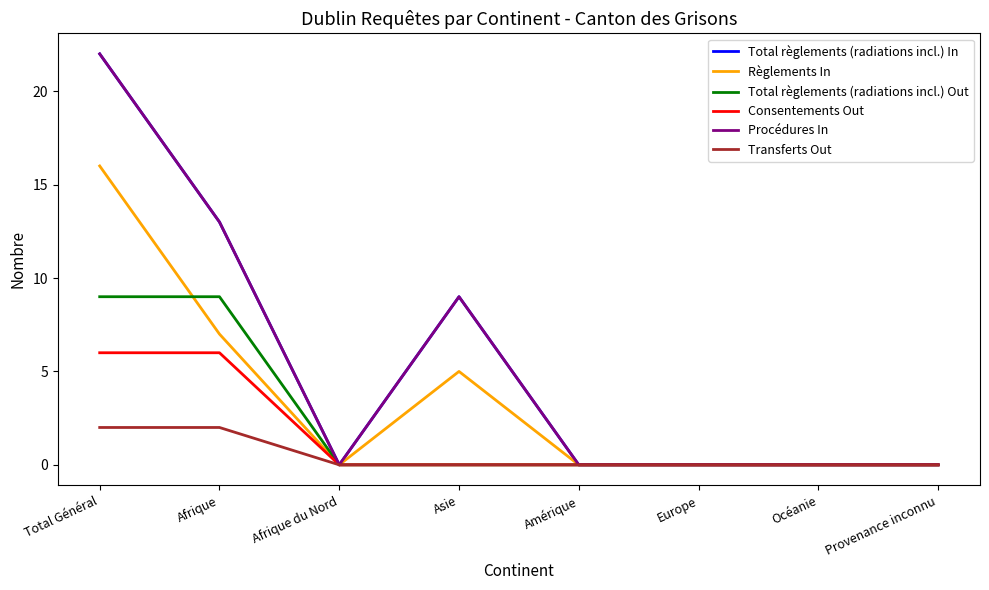

True or false: Procédures In has a value of -8 at Océanie.

False